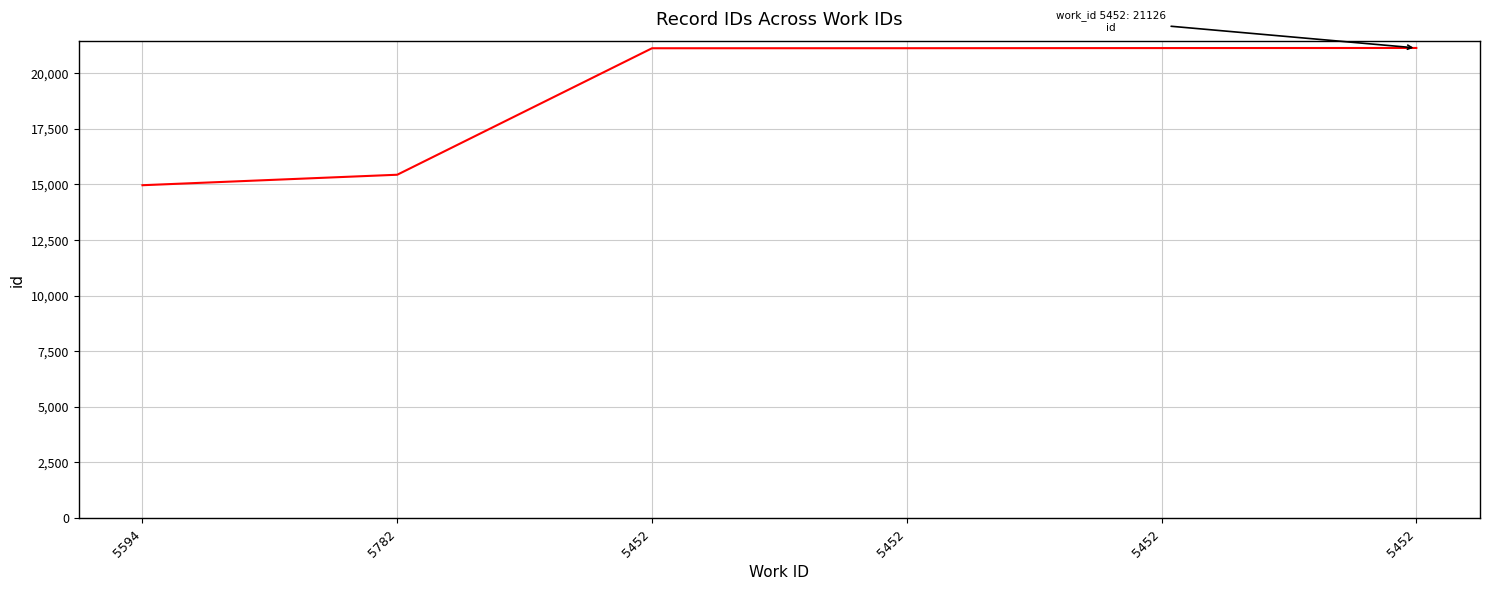

What is the difference between the values at 5452 and 5452?

6